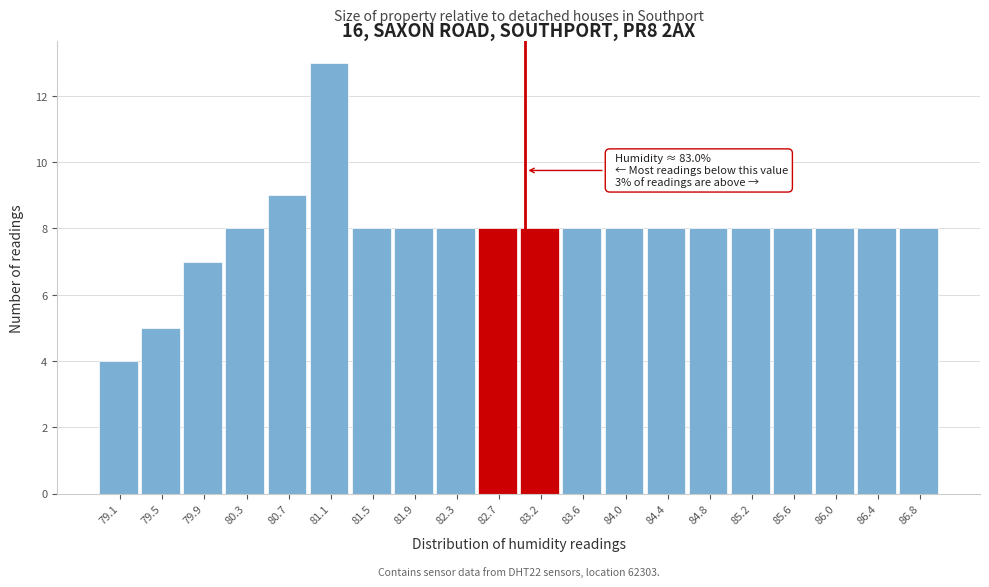

Over which range of the x-axis is the bar tallest?

80.925 to 81.330